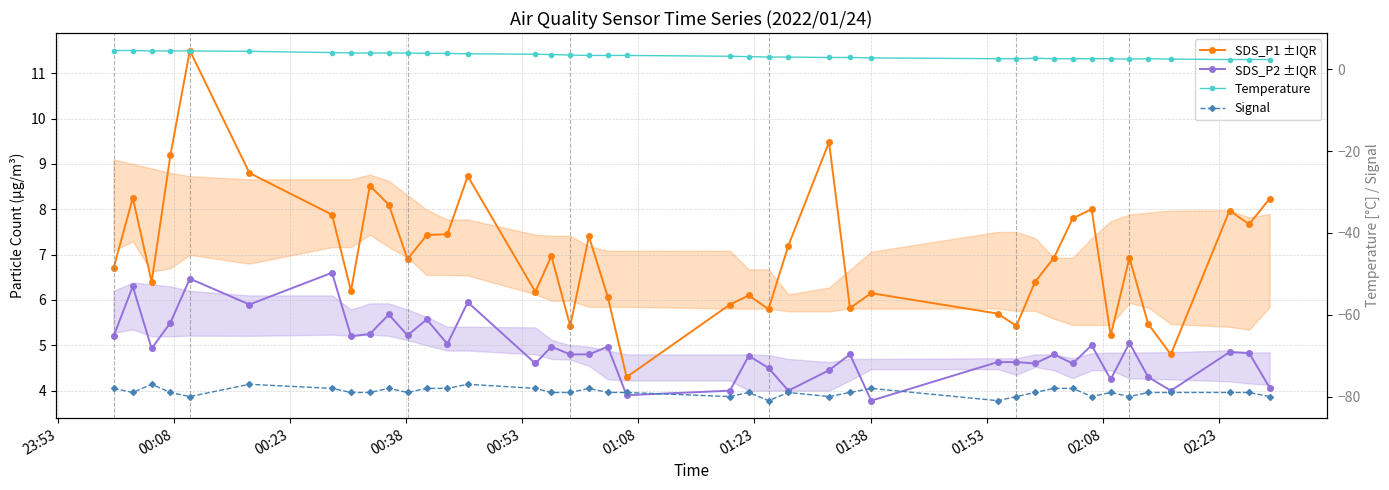

Reading left to right, extract all data points from this chart.

SDS_P1 ±IQR: 6.7	8.2	6.4	9.2	11.5	8.8	7.9	6.2	8.5	8.1	6.9	7.4	7.5	8.7	6.2	7.0	5.4	7.4	6.1	4.3	5.9	6.1	5.8	7.2	9.5	5.8	6.2	5.7	5.4	6.4	6.9	7.8	8.0	5.2	6.9	5.5	4.8	8.0	7.7	8.2
SDS_P2 ±IQR: 5.2	6.3	4.9	5.5	6.5	5.9	6.6	5.2	5.2	5.7	5.2	5.6	5.0	6.0	4.6	5.0	4.8	4.8	5.0	3.9	4.0	4.8	4.5	4.0	4.5	4.8	3.8	4.6	4.6	4.6	4.8	4.6	5.0	4.2	5.0	4.3	4.0	4.8	4.8	4.1
Temperature: 4.6	4.6	4.5	4.5	4.5	4.4	4.1	4.0	4.0	4.0	4.0	3.9	3.9	3.8	3.7	3.6	3.5	3.4	3.4	3.4	3.2	3.1	3.0	3.0	2.9	2.9	2.8	2.6	2.6	2.7	2.6	2.6	2.6	2.6	2.5	2.6	2.5	2.4	2.4	2.4
Signal: -78.0	-79.0	-77.0	-79.0	-80.0	-77.0	-78.0	-79.0	-79.0	-78.0	-79.0	-78.0	-78.0	-77.0	-78.0	-79.0	-79.0	-78.0	-79.0	-79.0	-80.0	-79.0	-81.0	-79.0	-80.0	-79.0	-78.0	-81.0	-80.0	-79.0	-78.0	-78.0	-80.0	-79.0	-80.0	-79.0	-79.0	-79.0	-79.0	-80.0